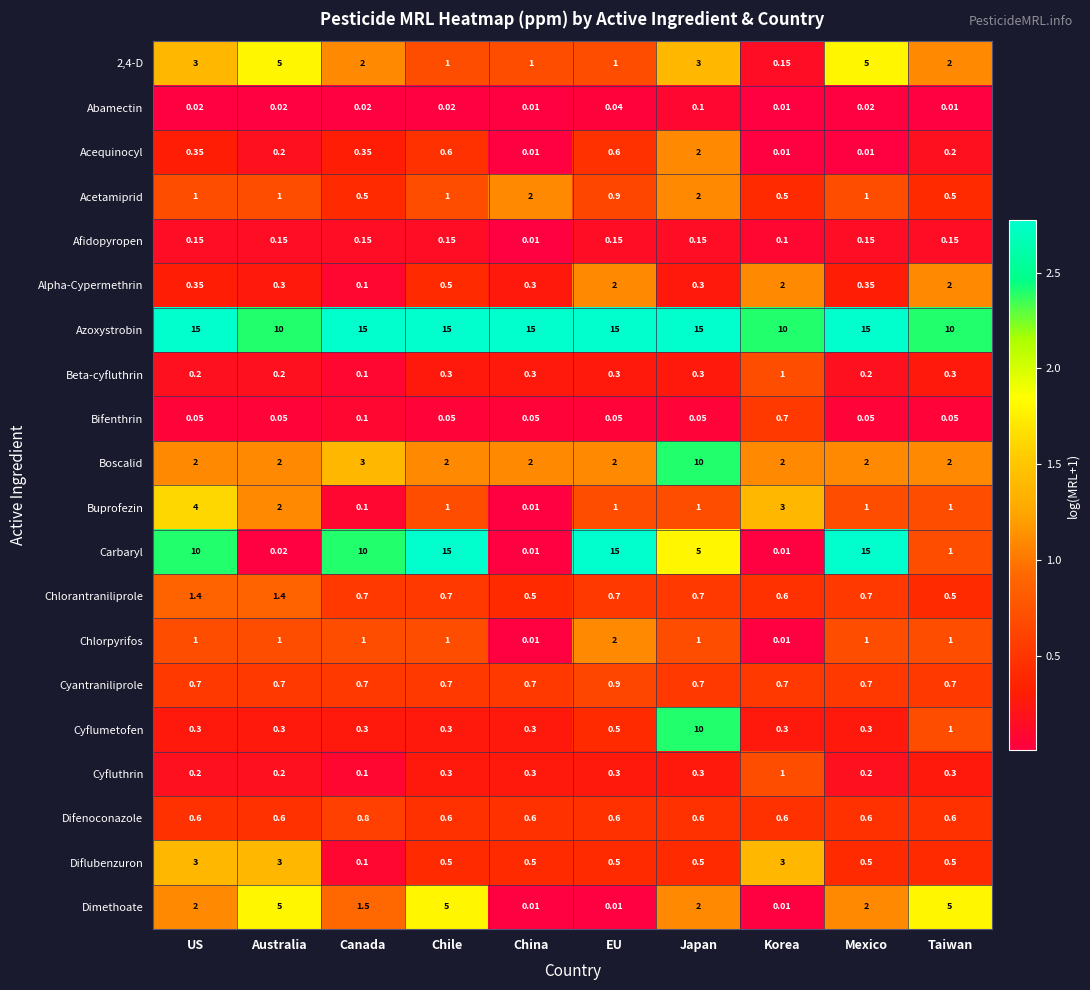

At which label is Boscalid closest to 6?

Canada